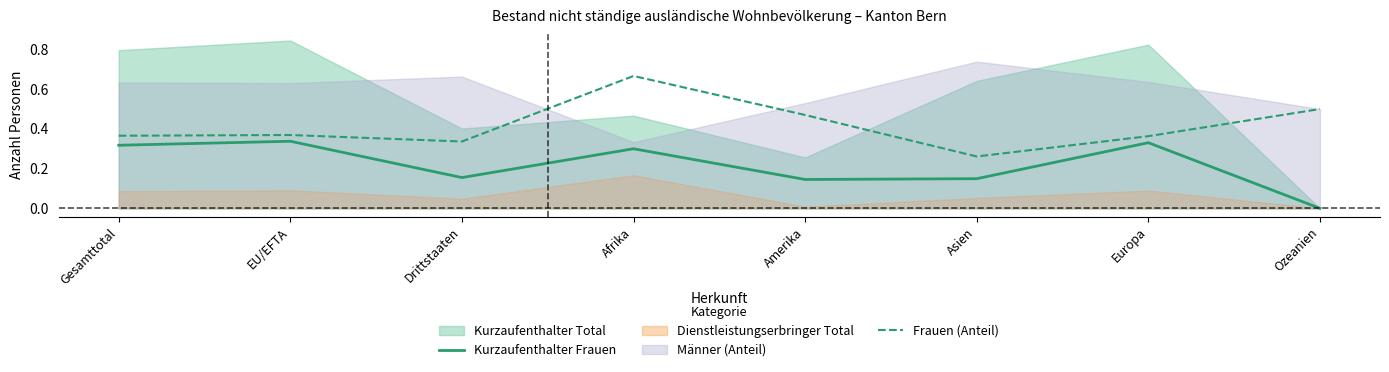

At which label does Frauen (Anteil) reach its peak?

Afrika